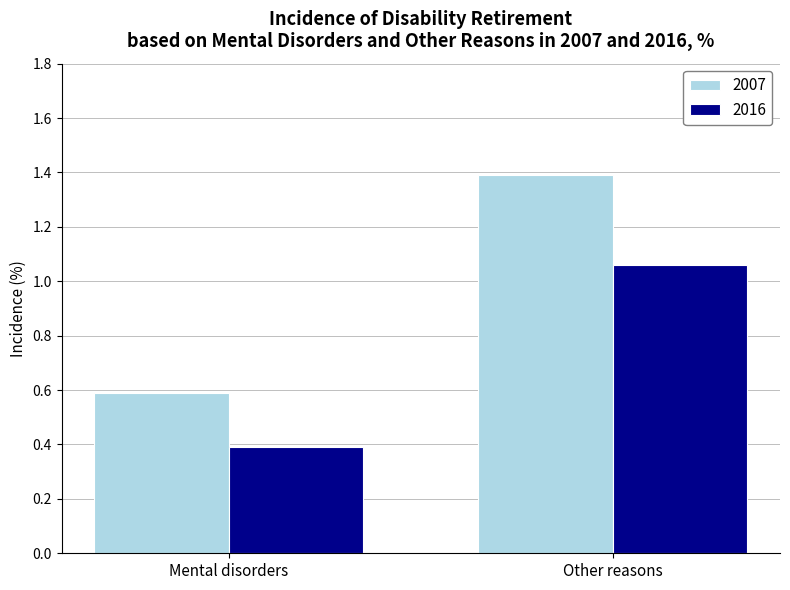

Rank the series by their average value, from highest to lowest.

2007, 2016